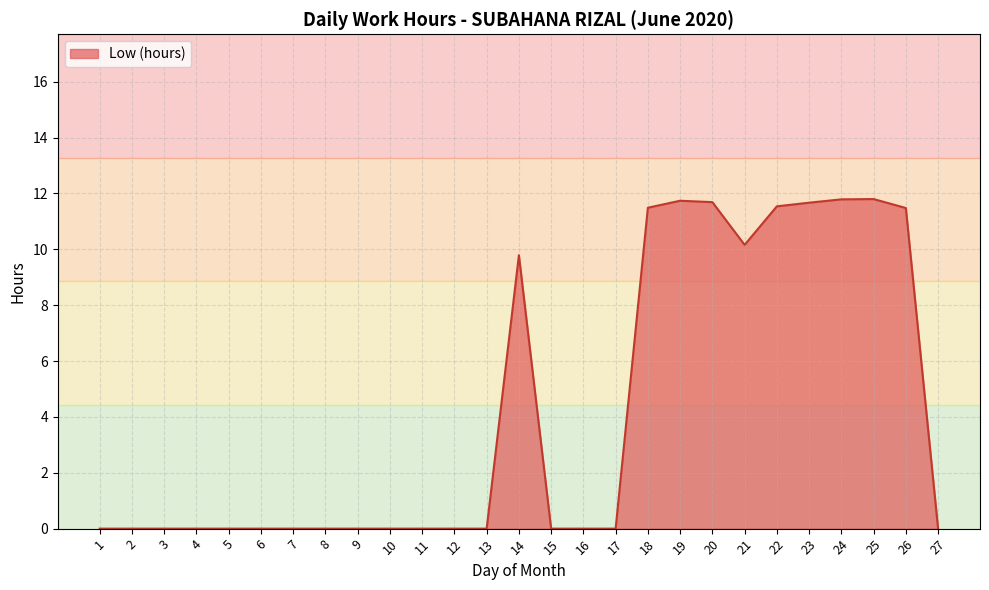

What is the difference between the maximum and second lowest values?

11.8